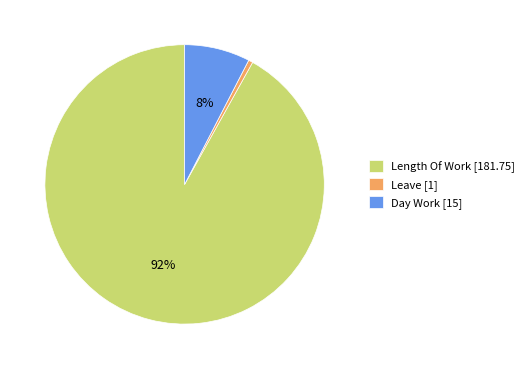

Which slice is the largest?

Length Of Work [181.75]